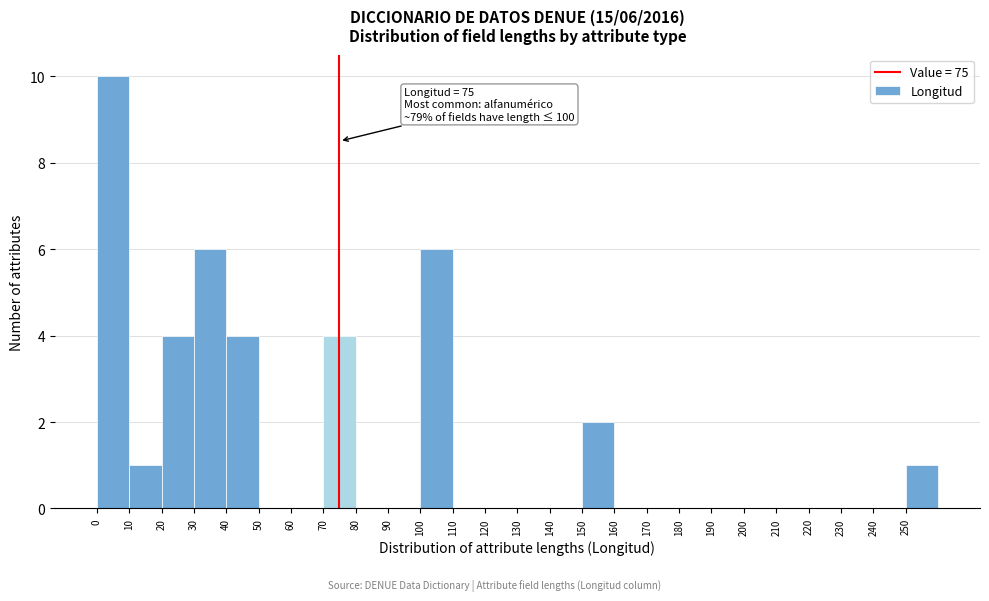

Which range on the x-axis has the tallest bar?

0 to 10